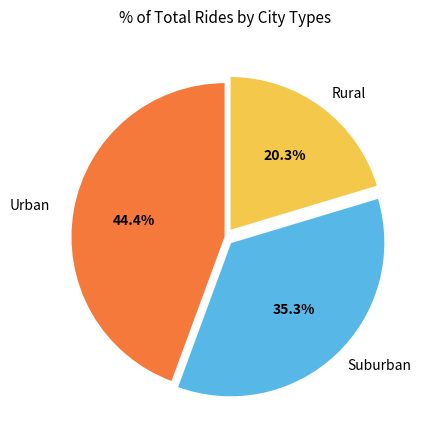

Is there a majority slice in this chart?

No